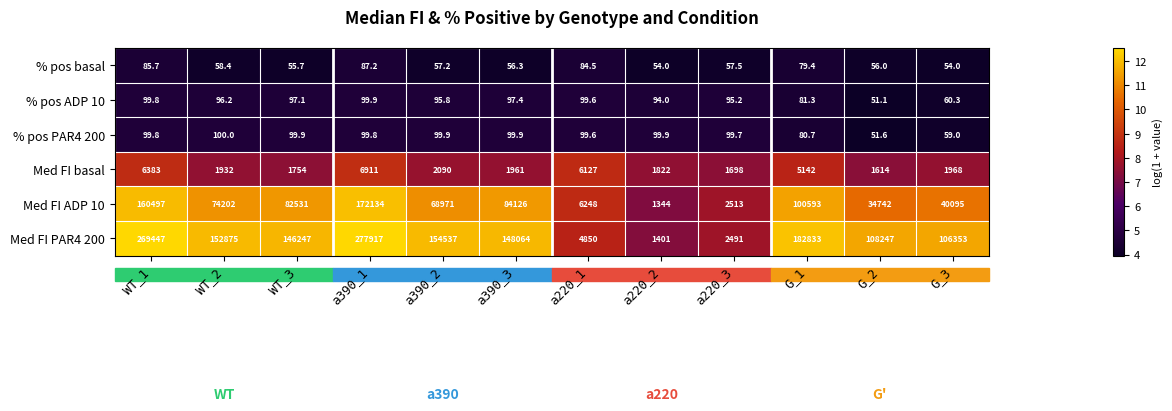

At which label does % pos PAR4 200 reach its minimum?

G_2